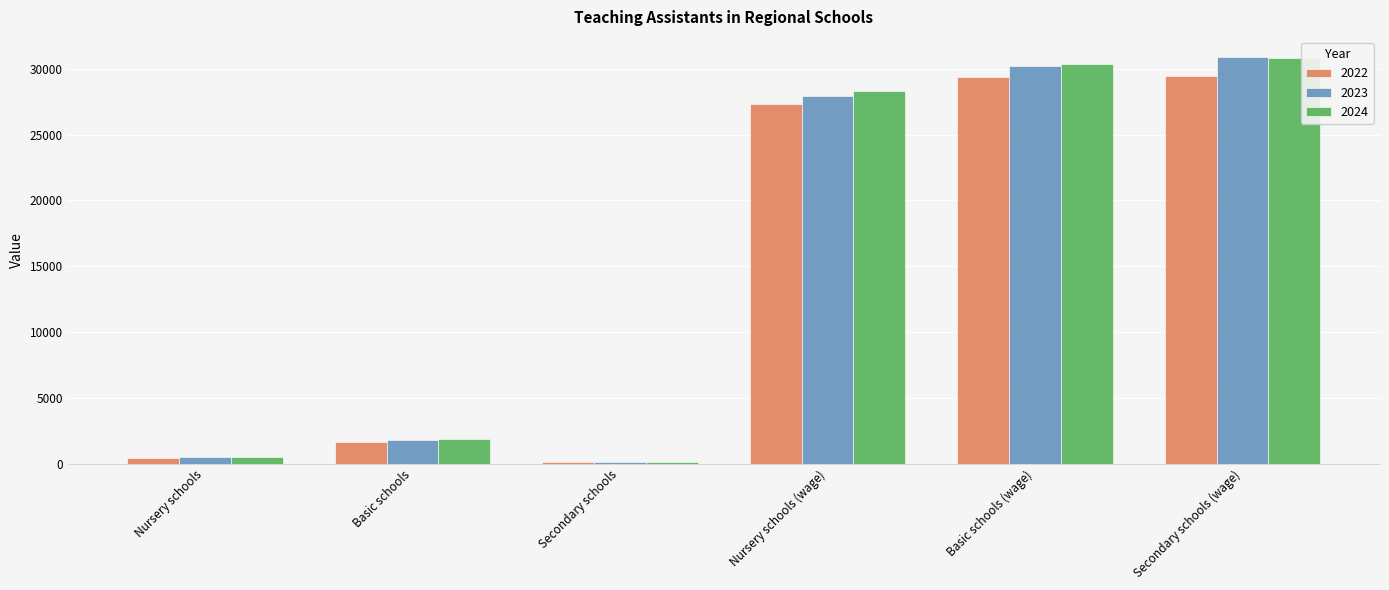

What is the average value of the 2022 series?

14737.2